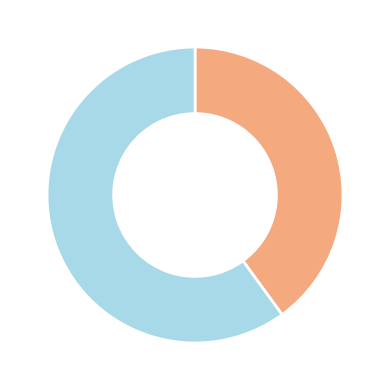

Is there a majority slice in this chart?

Yes